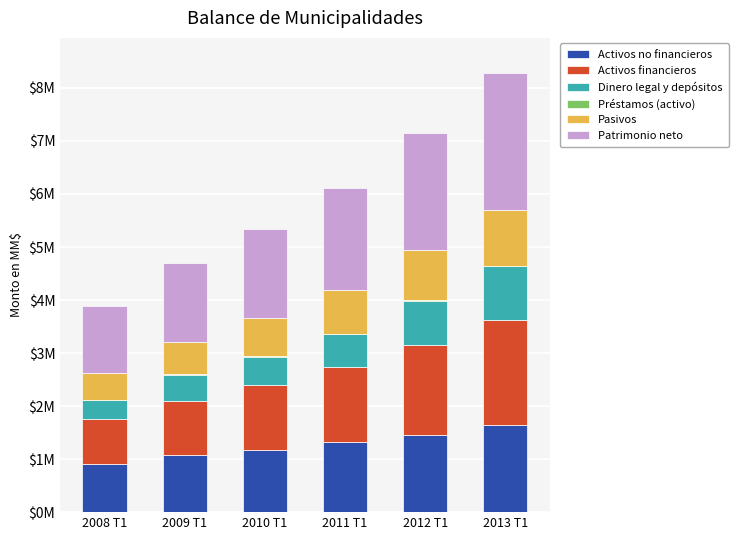

True or false: Activos financieros has a value of 1.6 at 2009 T1.

False